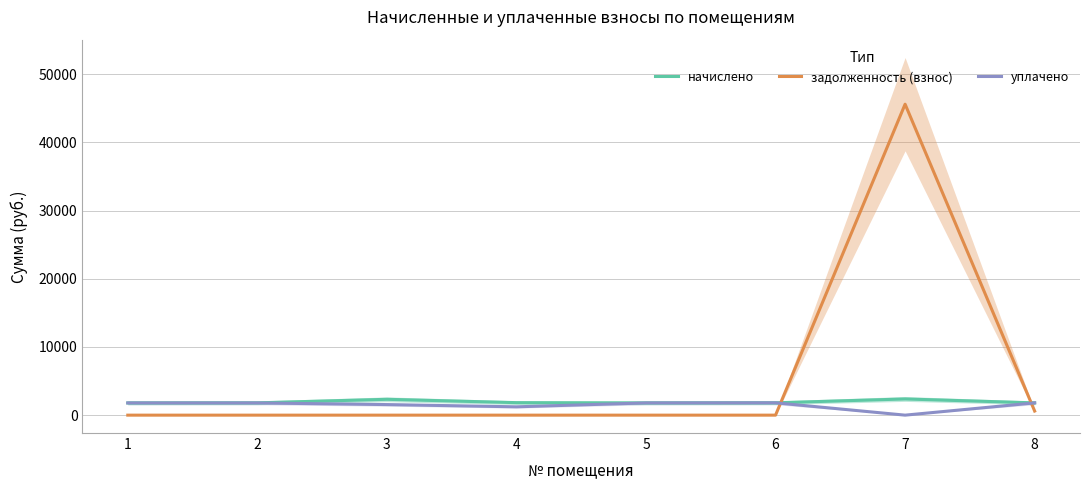

What is the total value across all series at 6?

3614.8